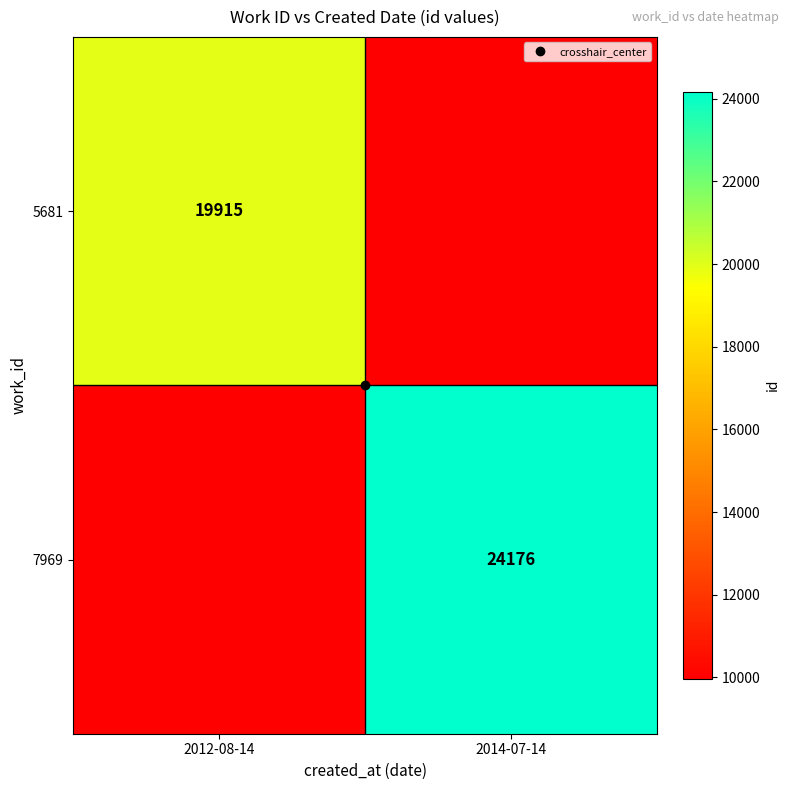

Between 2012-08-14 and 2014-07-14, which is larger?

2012-08-14